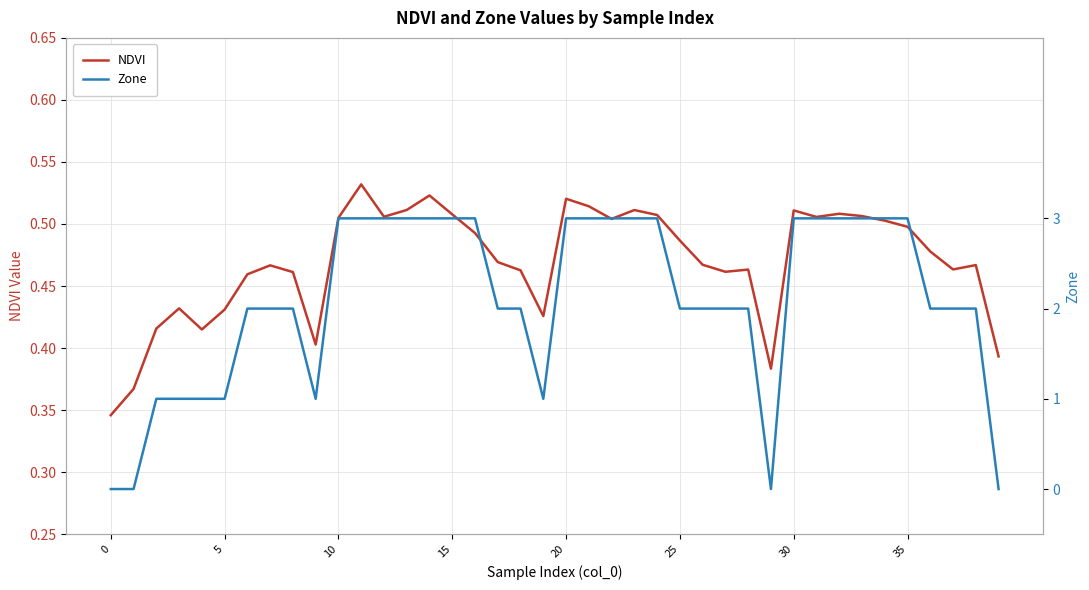

Is it true that NDVI equals 0.7 at 17?

False